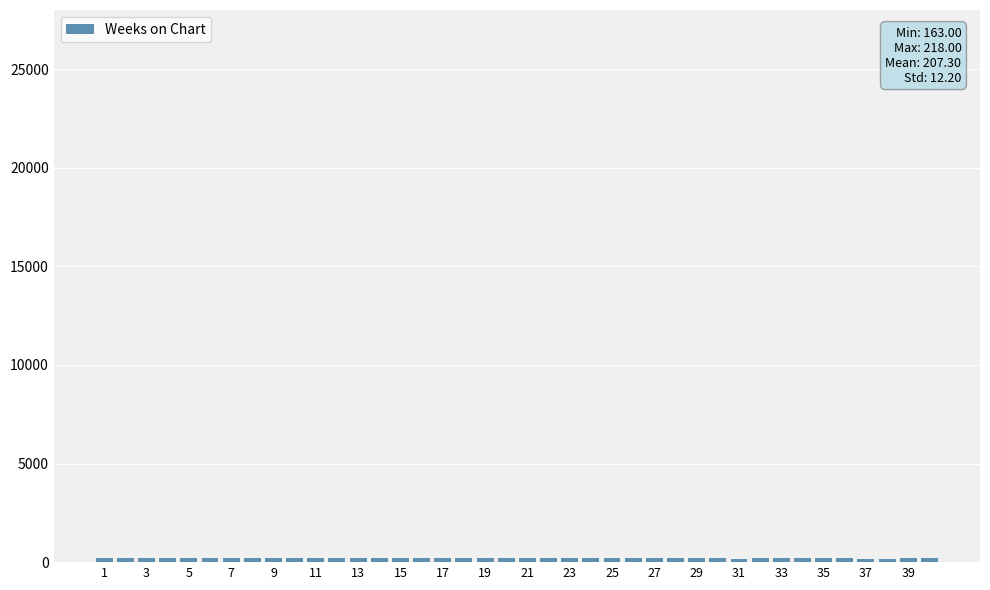

What is the difference between the second highest and minimum values?

55